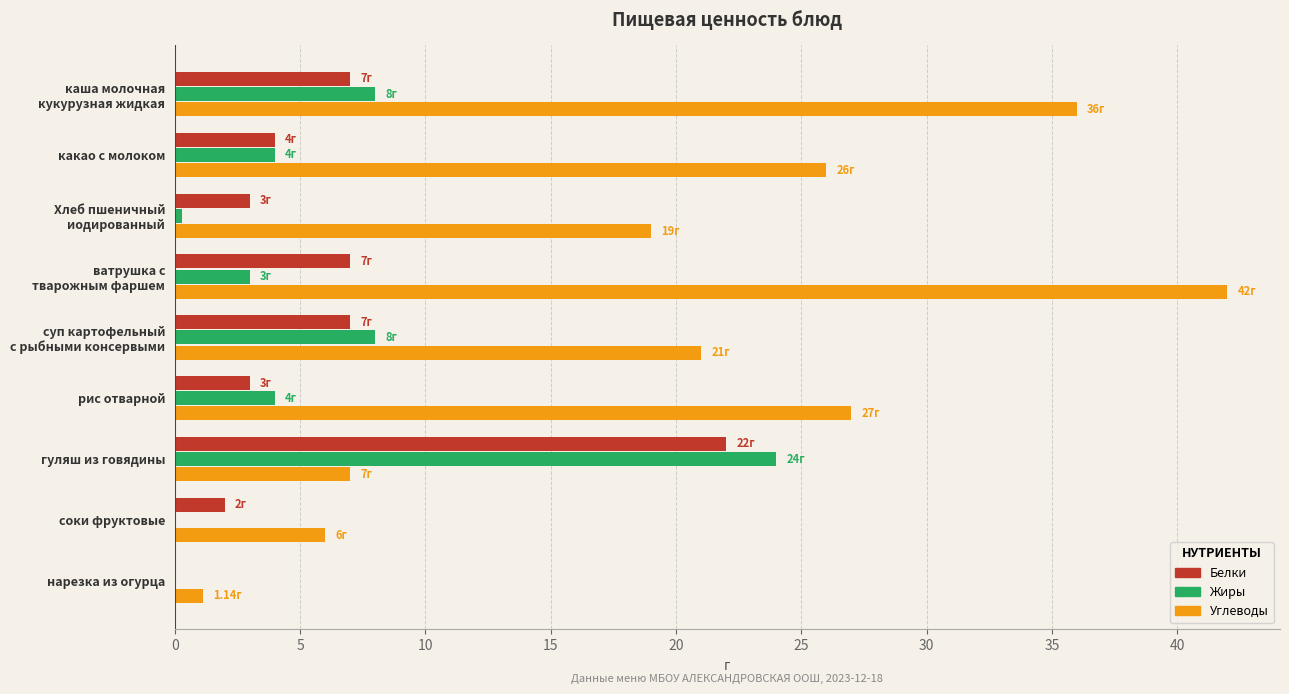

What is the total value across all series at соки фруктовые?

8.0